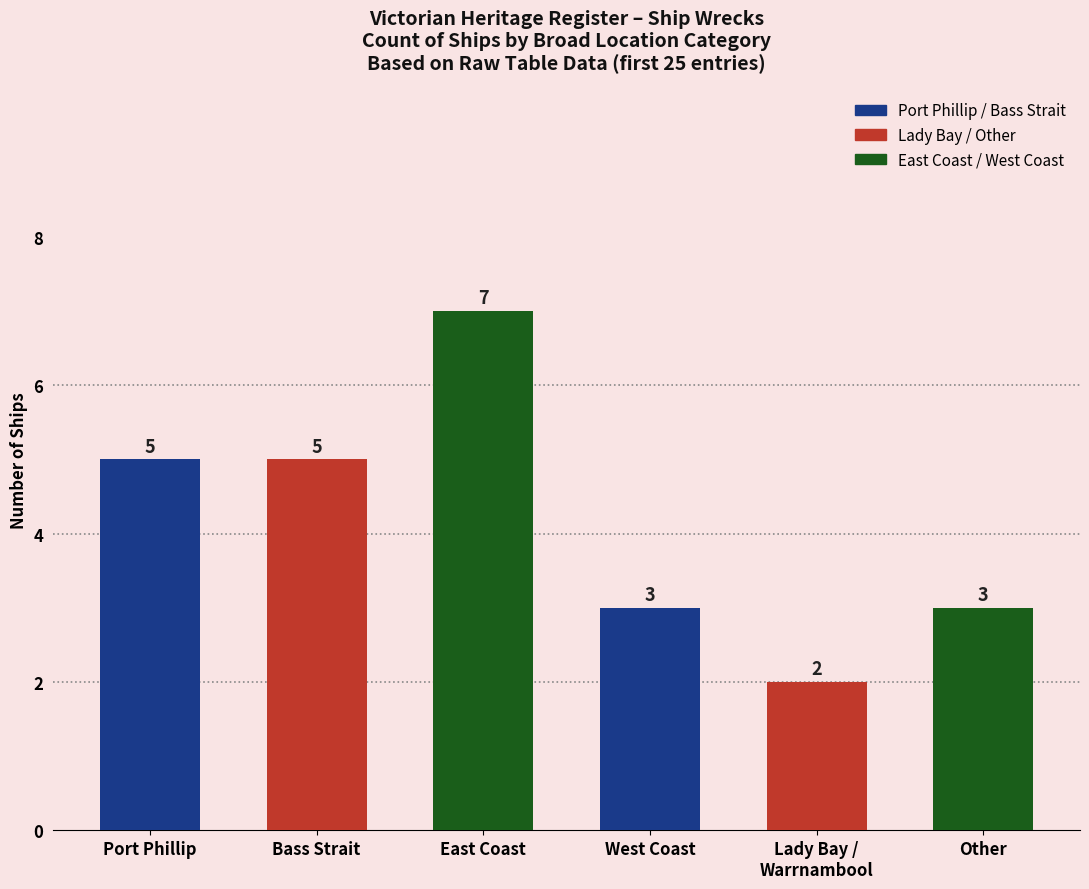

What value does the data have at Port Phillip?

5